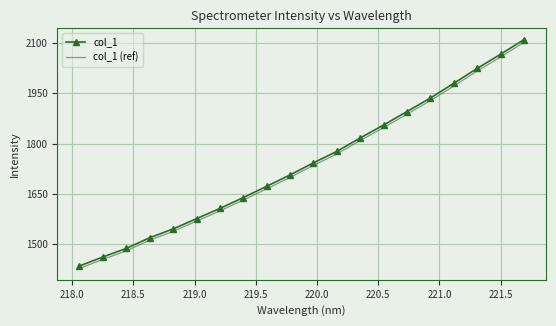

What is the highest value of the col_1 (ref) series?

2101.7